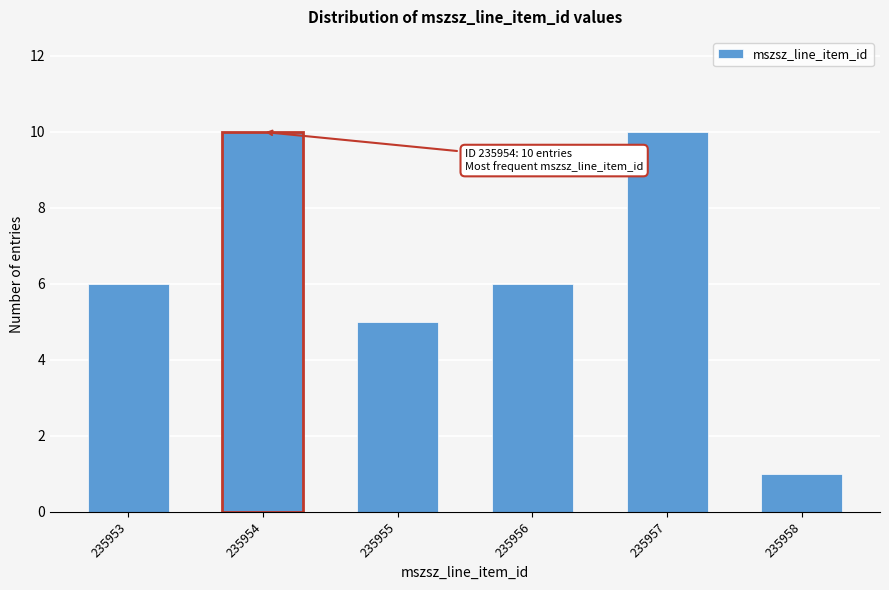

Reading left to right, list all the values displayed in this chart.

6	10	5	6	10	1